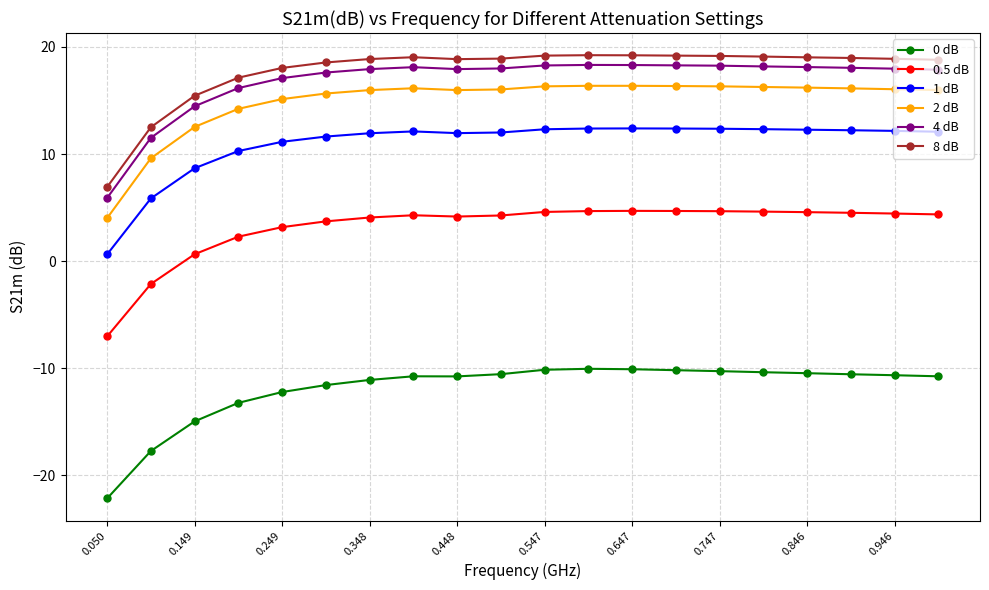

What is the difference between the maximum and minimum values in the 4 dB series?

12.4